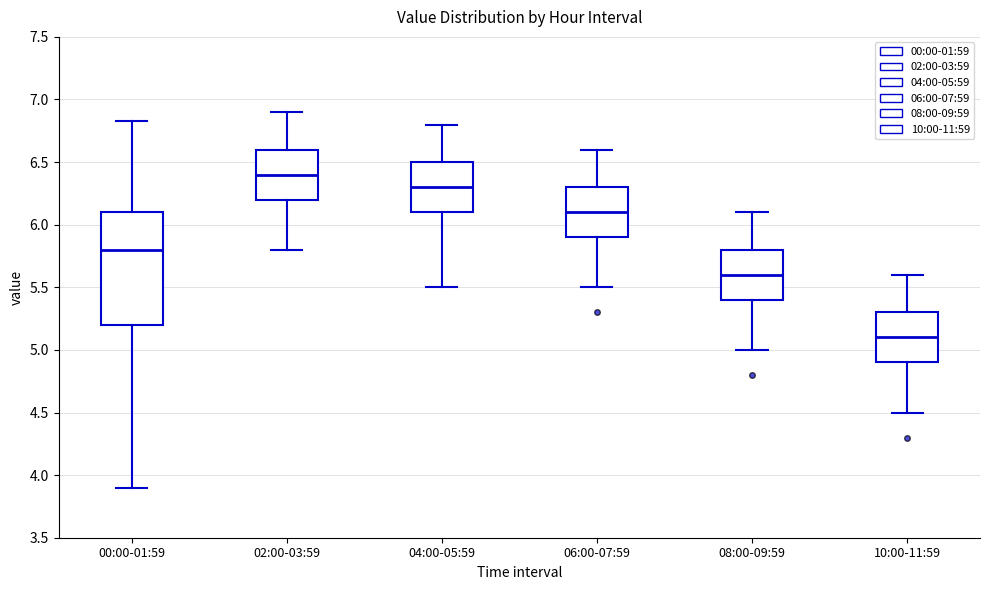

Where is the upper edge of the box for 02:00-03:59 on the y-axis? The values are not printed on the chart, so give them approximately, as read against the axis.

6.60